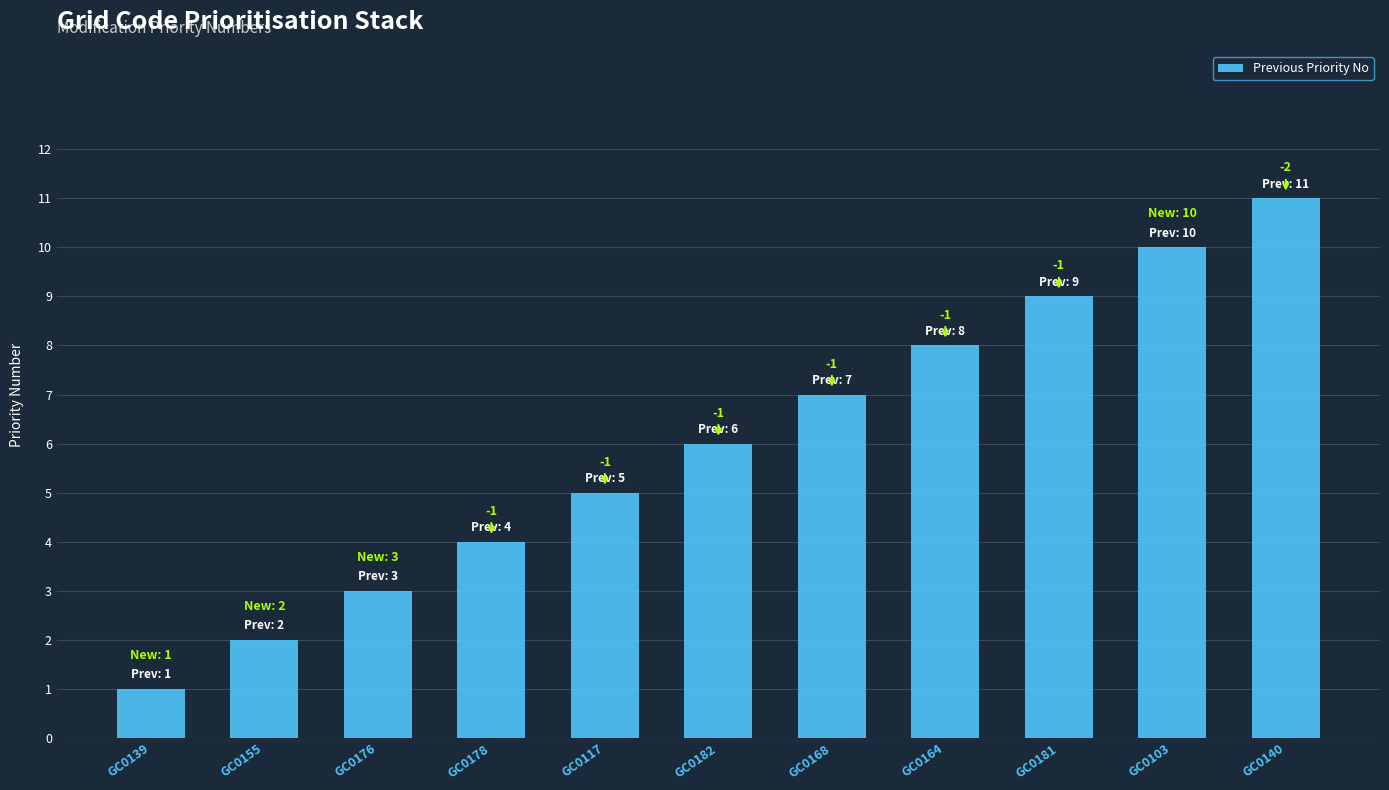

What is the difference between the values at GC0164 and GC0176?

5